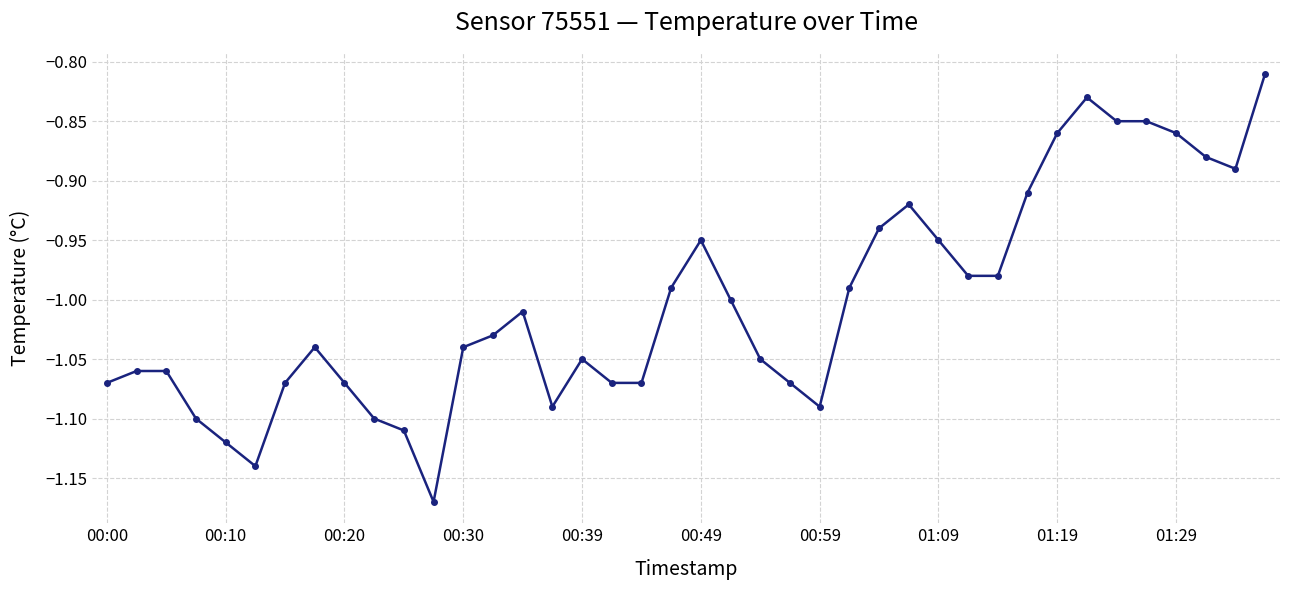

What is the difference between the maximum and second lowest values?

0.3